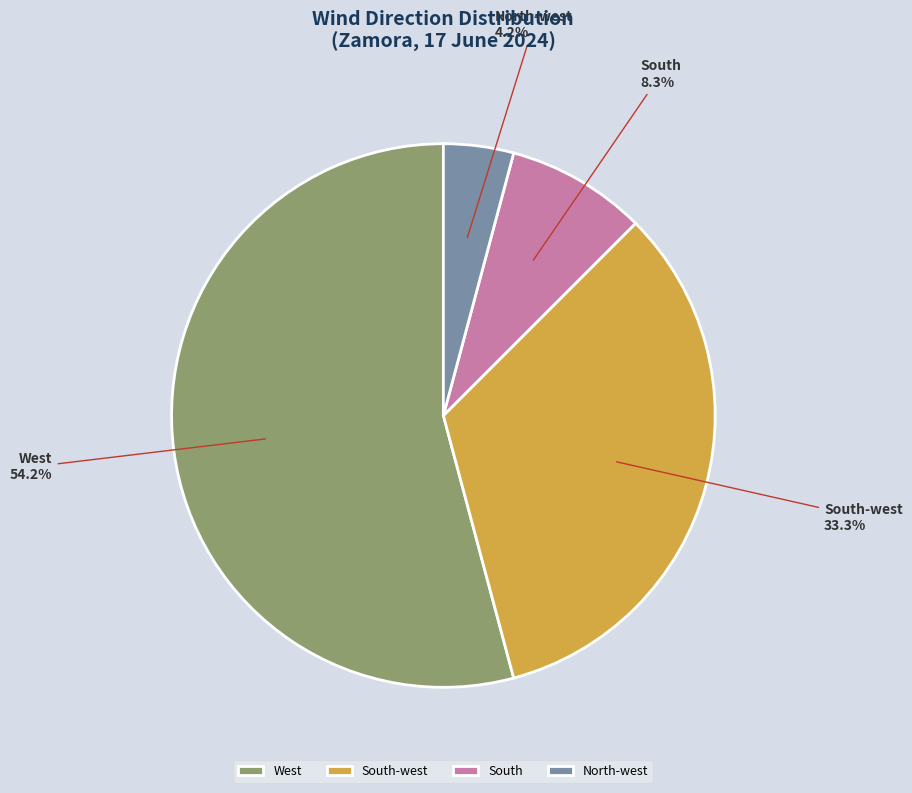

Which category has the smallest portion of the pie?

North-west